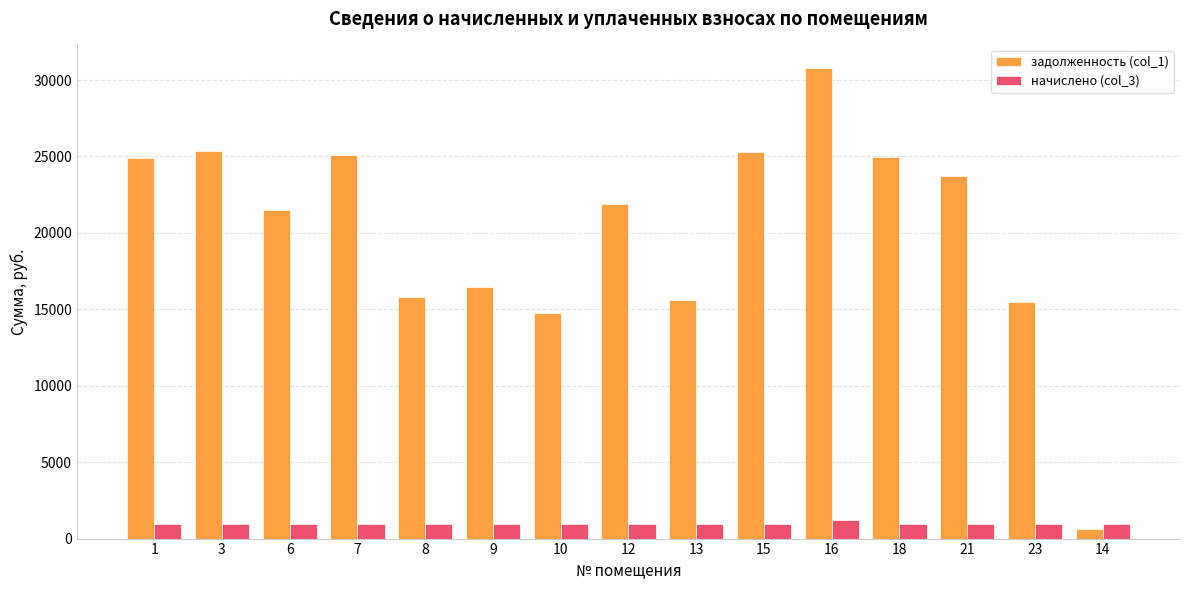

Which series has the largest range (max minus min)?

задолженность (col_1)